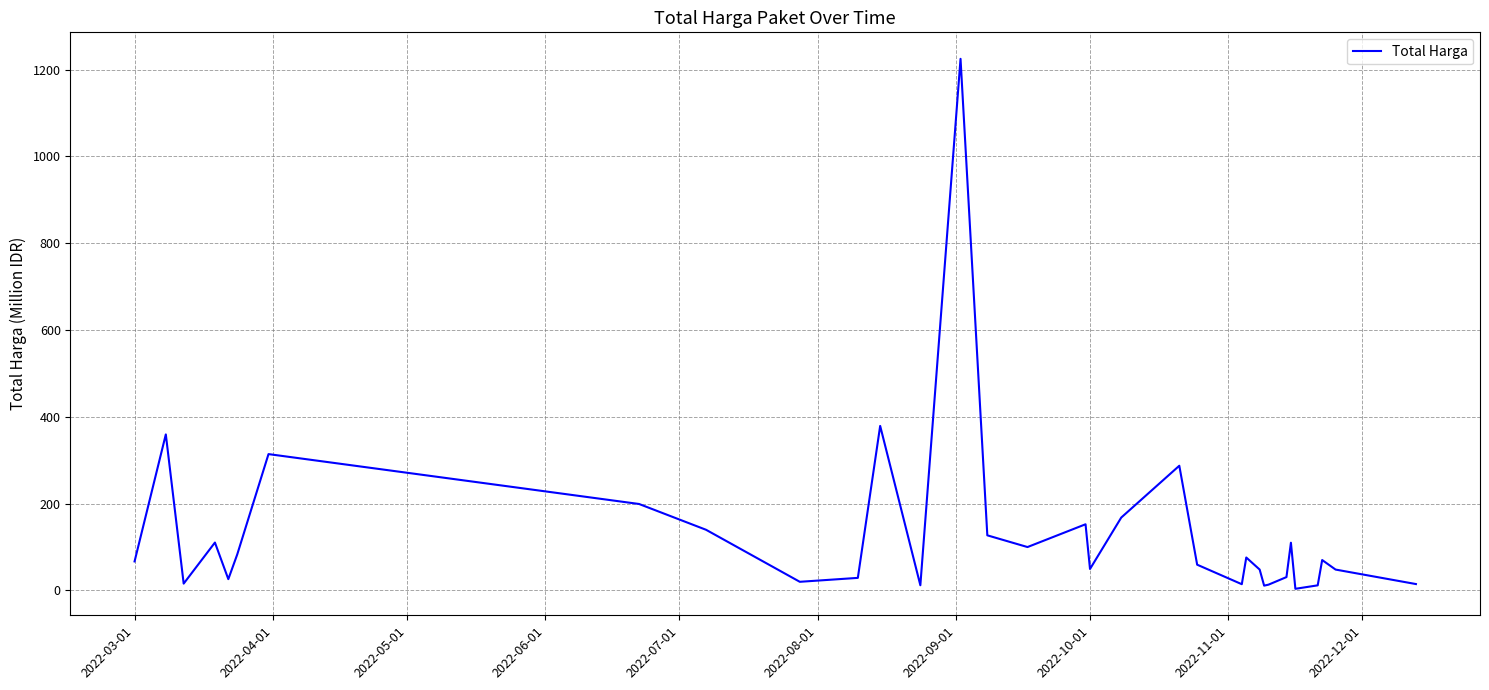

What is the maximum value shown in the chart?

1224.7